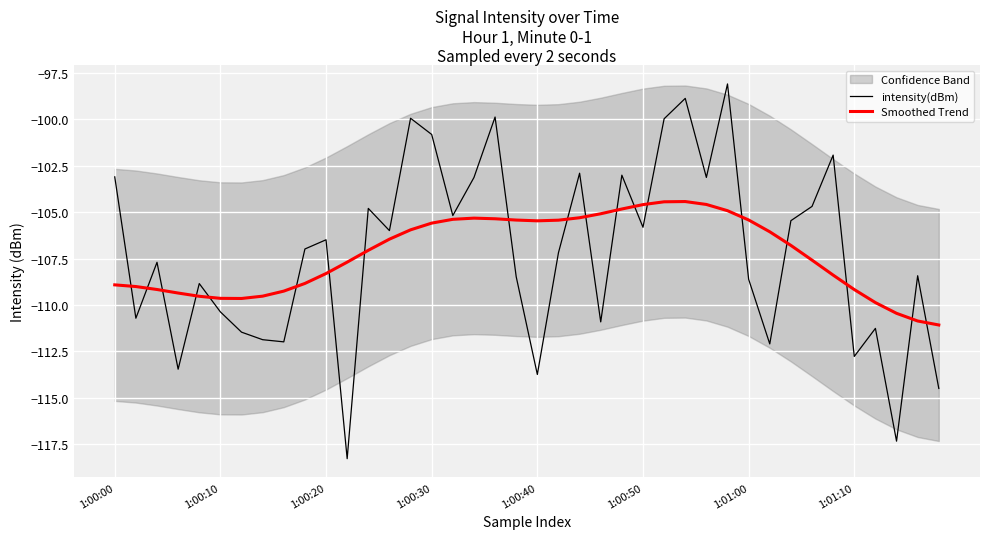

Which has a higher value, 28 or 1:01:10?

28